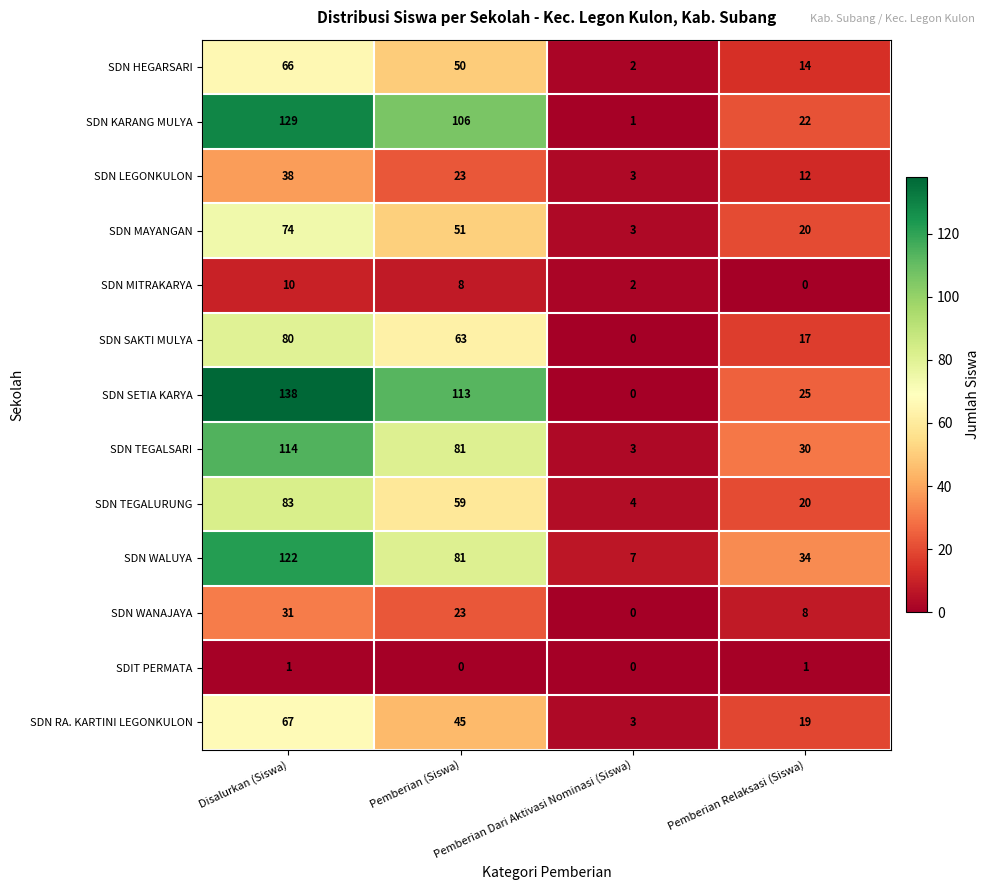

Which series has the largest total across all categories?

SDN SETIA KARYA